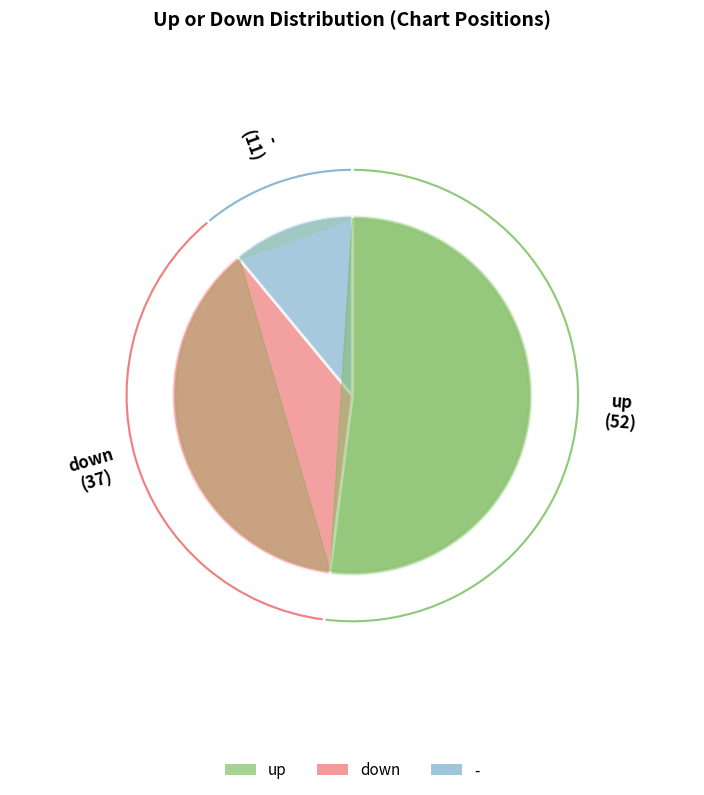

To the nearest percent, what is the difference between the up and down slice percentages?

15%